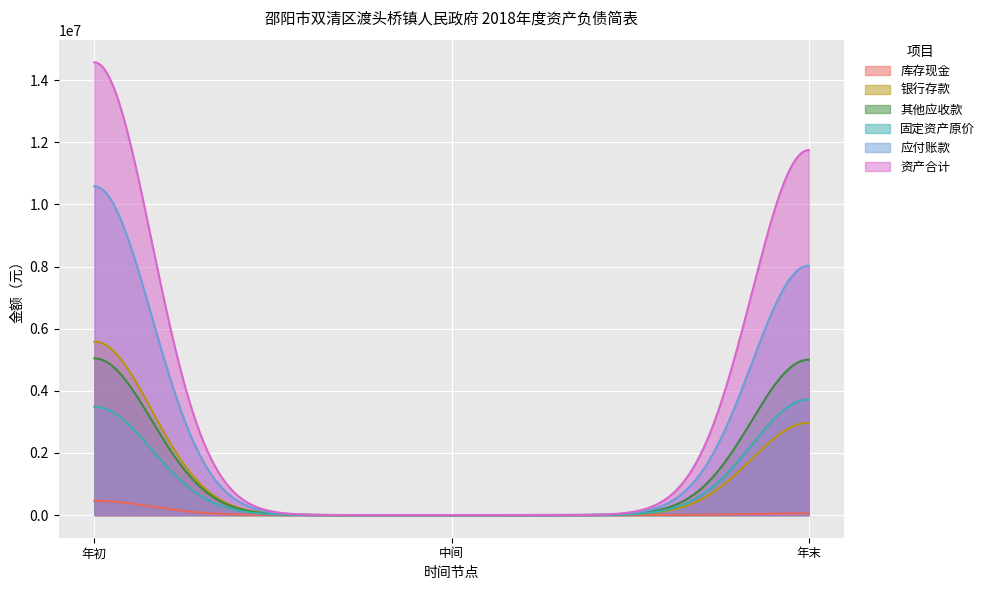

How many series are shown in this chart?

6